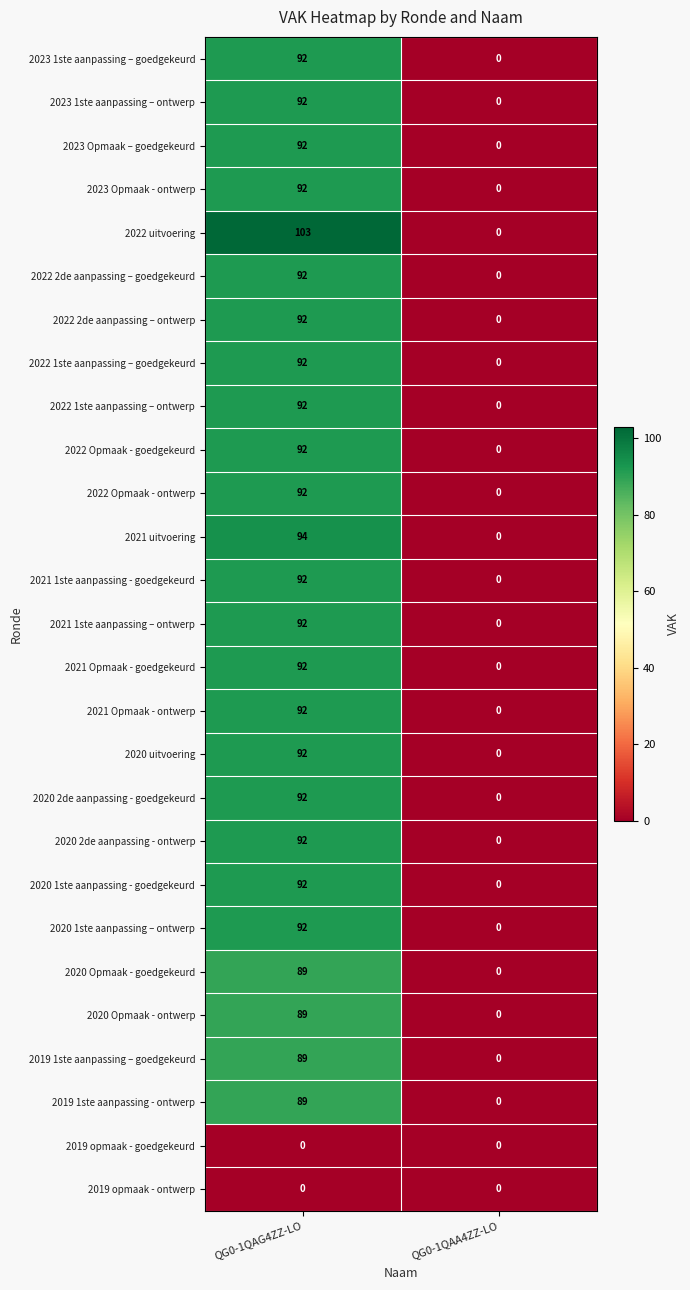

What value does the 2023 Opmaak – goedgekeurd series have at QG0-1QAG4ZZ-LO, to the nearest 10?

90